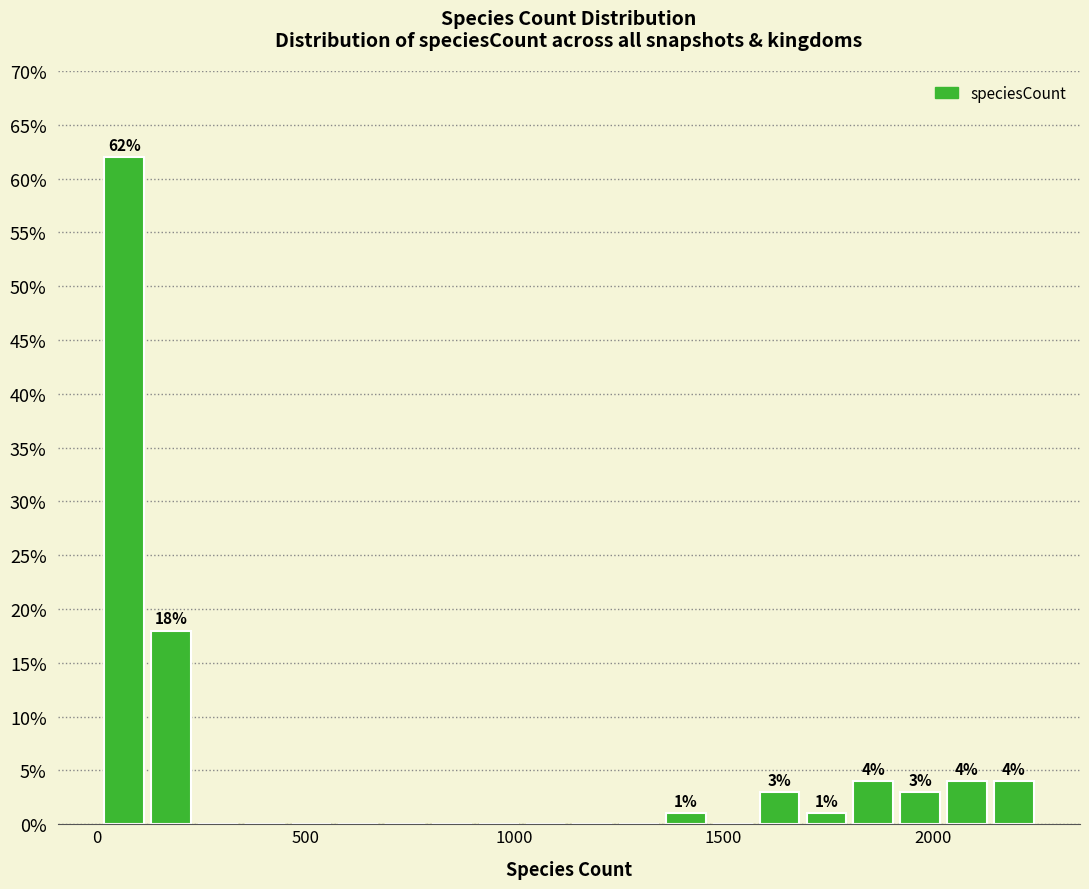

Around what value on the x-axis is the tallest bar? Give the approximate position of its centre, as read against the axis.

50